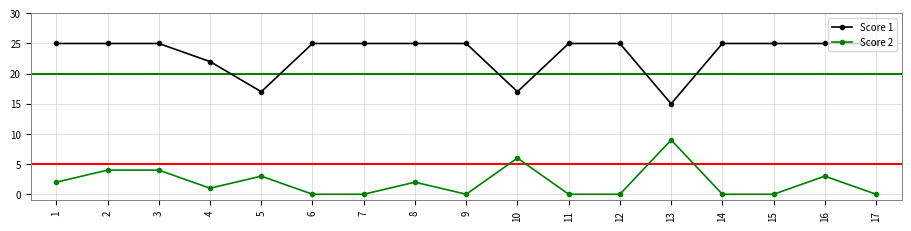

How many lines are shown in the chart?

2